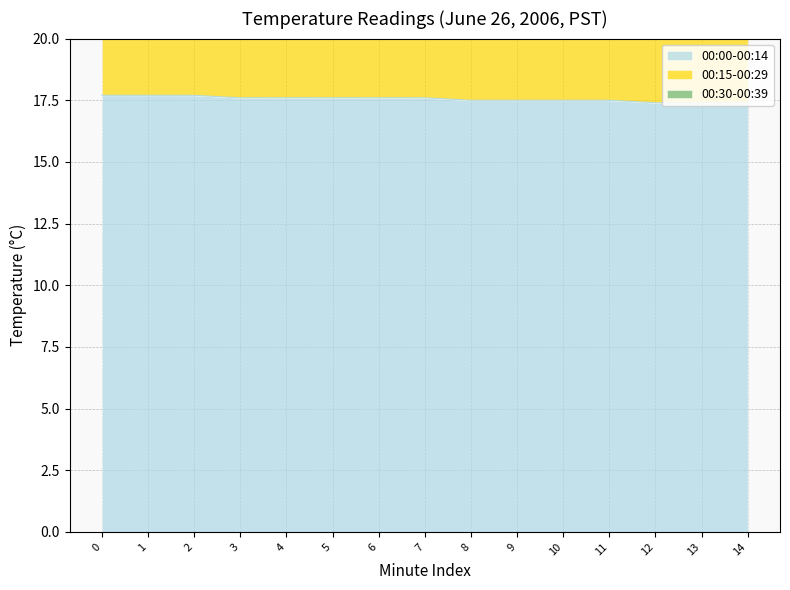

What is the minimum value shown in the chart?

17.4